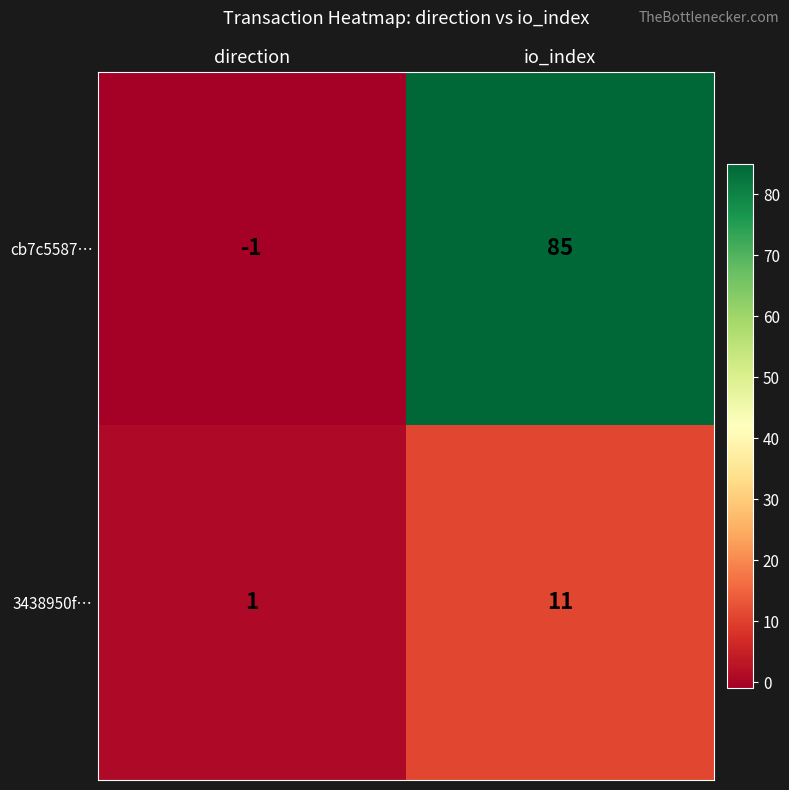

What is the spread (max minus min) of values at direction?

2